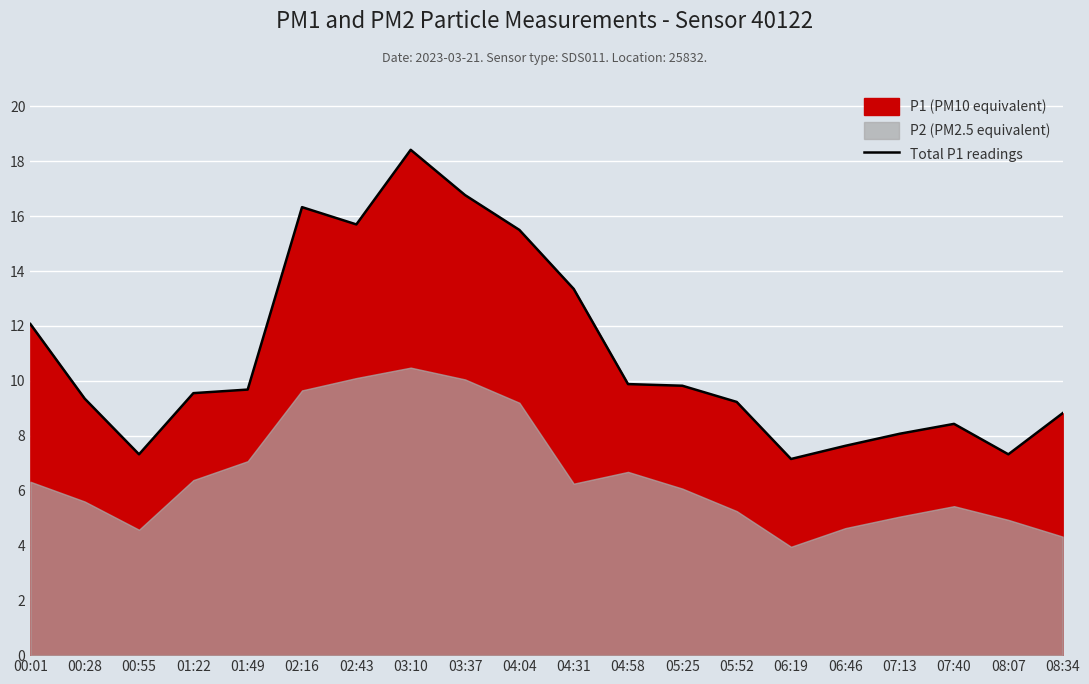

What is the average value?

11.0